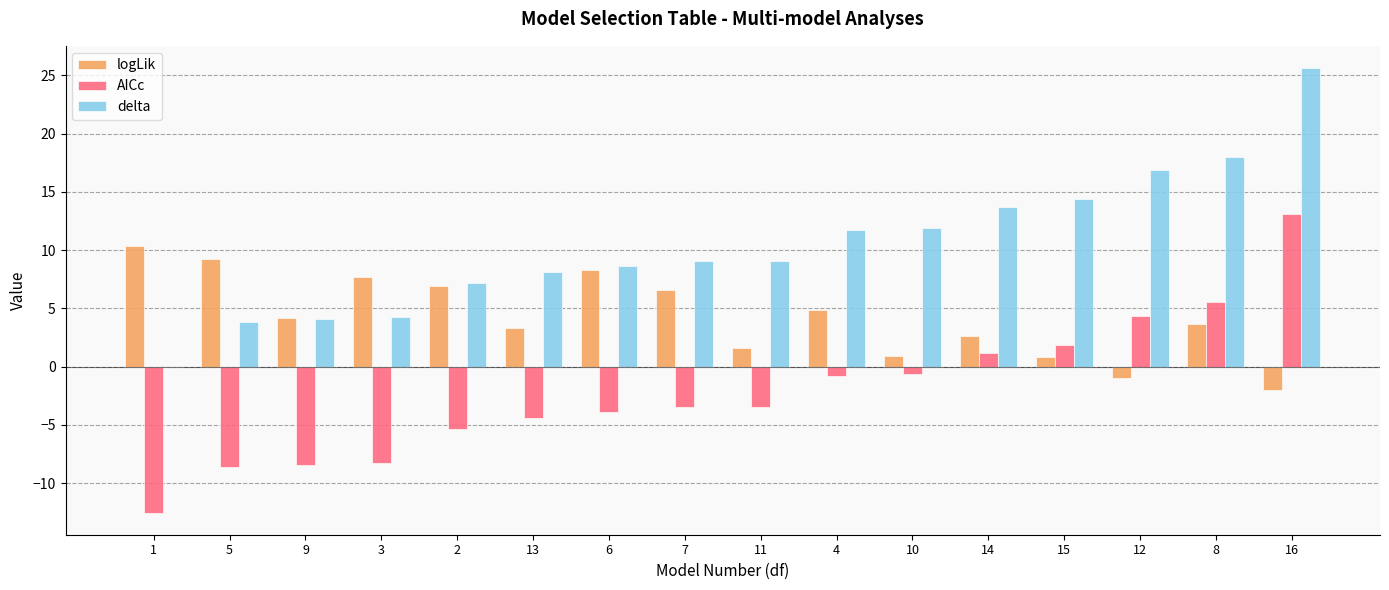

What is the sum of all logLik values?

68.3